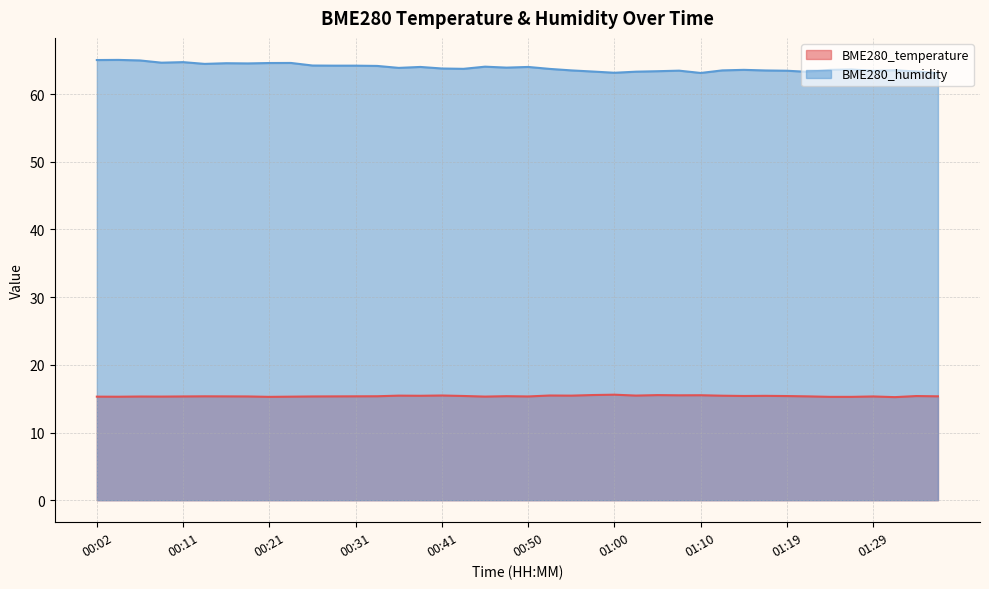

Reading left to right, extract all data points from this chart.

BME280_temperature: 15.3	15.3	15.3	15.3	15.3	15.3	15.3	15.3	15.3	15.3	15.3	15.3	15.3	15.4	15.4	15.4	15.5	15.4	15.3	15.4	15.3	15.5	15.4	15.5	15.6	15.5	15.5	15.5	15.5	15.4	15.4	15.4	15.4	15.3	15.3	15.3	15.3	15.2	15.4	15.3
BME280_humidity: 65.0	65.1	65.0	64.7	64.7	64.5	64.6	64.5	64.6	64.6	64.2	64.2	64.2	64.2	63.9	64.0	63.8	63.7	64.1	63.9	64.0	63.7	63.5	63.3	63.2	63.3	63.4	63.5	63.1	63.5	63.6	63.5	63.5	63.3	63.6	63.6	63.5	63.5	63.4	63.1